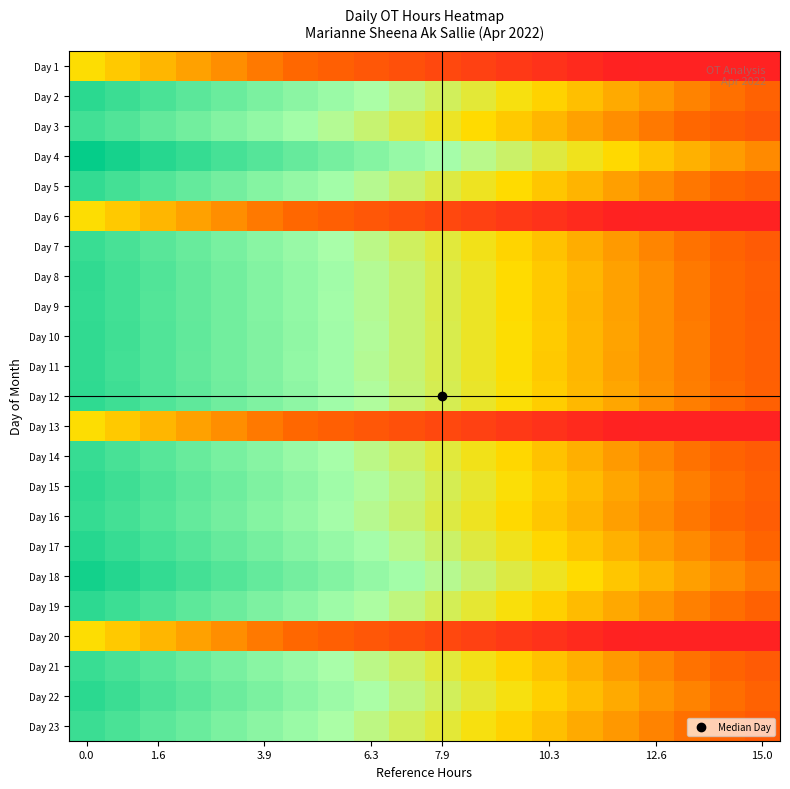

Reading left to right, list all the values displayed in this chart.

Day 1: 0.0	-0.8	-1.6	-2.4	-3.2	-3.9	-4.7	-5.5	-6.3	-7.1	-7.9	-8.7	-9.5	-10.3	-11.1	-11.8	-12.6	-13.4	-14.2	-15.0
Day 2: 9.8	9.1	8.3	7.5	6.7	5.9	5.1	4.3	3.5	2.7	1.9	1.2	0.4	-0.4	-1.2	-2.0	-2.8	-3.6	-4.4	-5.2
Day 3: 8.7	7.9	7.1	6.3	5.5	4.7	3.9	3.1	2.4	1.6	0.8	-0.0	-0.8	-1.6	-2.4	-3.2	-4.0	-4.8	-5.5	-6.3
Day 4: 11.7	10.9	10.1	9.3	8.5	7.7	6.9	6.1	5.3	4.6	3.8	3.0	2.2	1.4	0.6	-0.2	-1.0	-1.8	-2.6	-3.3
Day 5: 9.4	8.6	7.8	7.0	6.2	5.4	4.6	3.9	3.1	2.3	1.5	0.7	-0.1	-0.9	-1.7	-2.5	-3.3	-4.0	-4.8	-5.6
Day 6: 0.0	-0.8	-1.6	-2.4	-3.2	-3.9	-4.7	-5.5	-6.3	-7.1	-7.9	-8.7	-9.5	-10.3	-11.1	-11.8	-12.6	-13.4	-14.2	-15.0
Day 7: 9.2	8.4	7.6	6.8	6.0	5.2	4.4	3.6	2.8	2.1	1.3	0.5	-0.3	-1.1	-1.9	-2.7	-3.5	-4.3	-5.1	-5.8
Day 8: 9.5	8.7	7.9	7.1	6.3	5.5	4.7	3.9	3.2	2.4	1.6	0.8	-0.0	-0.8	-1.6	-2.4	-3.2	-4.0	-4.7	-5.5
Day 9: 9.4	8.7	7.9	7.1	6.3	5.5	4.7	3.9	3.1	2.3	1.6	0.8	-0.0	-0.8	-1.6	-2.4	-3.2	-4.0	-4.8	-5.6
Day 10: 9.5	8.7	7.9	7.2	6.4	5.6	4.8	4.0	3.2	2.4	1.6	0.8	0.0	-0.7	-1.5	-2.3	-3.1	-3.9	-4.7	-5.5
Day 11: 9.5	8.7	7.9	7.1	6.3	5.5	4.8	4.0	3.2	2.4	1.6	0.8	0.0	-0.8	-1.6	-2.4	-3.1	-3.9	-4.7	-5.5
Day 12: 9.6	8.8	8.0	7.3	6.5	5.7	4.9	4.1	3.3	2.5	1.7	0.9	0.1	-0.6	-1.4	-2.2	-3.0	-3.8	-4.6	-5.4
Day 13: 0.0	-0.8	-1.6	-2.4	-3.2	-3.9	-4.7	-5.5	-6.3	-7.1	-7.9	-8.7	-9.5	-10.3	-11.1	-11.8	-12.6	-13.4	-14.2	-15.0
Day 14: 9.2	8.4	7.6	6.8	6.0	5.3	4.5	3.7	2.9	2.1	1.3	0.5	-0.3	-1.1	-1.9	-2.6	-3.4	-4.2	-5.0	-5.8
Day 15: 9.7	8.9	8.1	7.3	6.5	5.7	4.9	4.1	3.3	2.5	1.8	1.0	0.2	-0.6	-1.4	-2.2	-3.0	-3.8	-4.6	-5.3
Day 16: 9.4	8.6	7.8	7.0	6.2	5.4	4.6	3.8	3.1	2.3	1.5	0.7	-0.1	-0.9	-1.7	-2.5	-3.3	-4.1	-4.8	-5.6
Day 17: 10.1	9.3	8.5	7.7	6.9	6.1	5.3	4.5	3.8	3.0	2.2	1.4	0.6	-0.2	-1.0	-1.8	-2.6	-3.4	-4.1	-4.9
Day 18: 11.0	10.2	9.4	8.6	7.8	7.0	6.2	5.4	4.7	3.9	3.1	2.3	1.5	0.7	-0.1	-0.9	-1.7	-2.5	-3.2	-4.0
Day 19: 9.7	9.0	8.2	7.4	6.6	5.8	5.0	4.2	3.4	2.6	1.8	1.1	0.3	-0.5	-1.3	-2.1	-2.9	-3.7	-4.5	-5.3
Day 20: 0.0	-0.8	-1.6	-2.4	-3.2	-3.9	-4.7	-5.5	-6.3	-7.1	-7.9	-8.7	-9.5	-10.3	-11.1	-11.8	-12.6	-13.4	-14.2	-15.0
Day 21: 9.2	8.4	7.6	6.8	6.0	5.2	4.4	3.7	2.9	2.1	1.3	0.5	-0.3	-1.1	-1.9	-2.7	-3.5	-4.2	-5.0	-5.8
Day 22: 9.8	9.0	8.2	7.4	6.6	5.8	5.1	4.3	3.5	2.7	1.9	1.1	0.3	-0.5	-1.3	-2.1	-2.8	-3.6	-4.4	-5.2
Day 23: 9.1	8.3	7.5	6.7	5.9	5.1	4.3	3.5	2.7	1.9	1.2	0.4	-0.4	-1.2	-2.0	-2.8	-3.6	-4.4	-5.2	-5.9